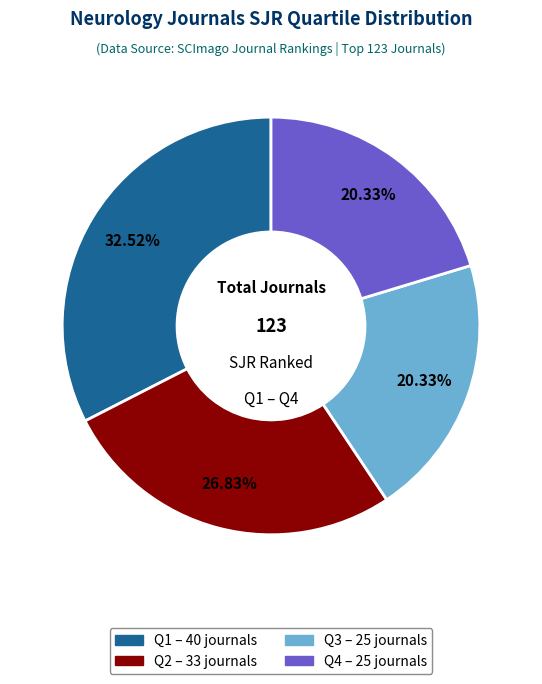

What is the largest slice in the pie chart?

Q1